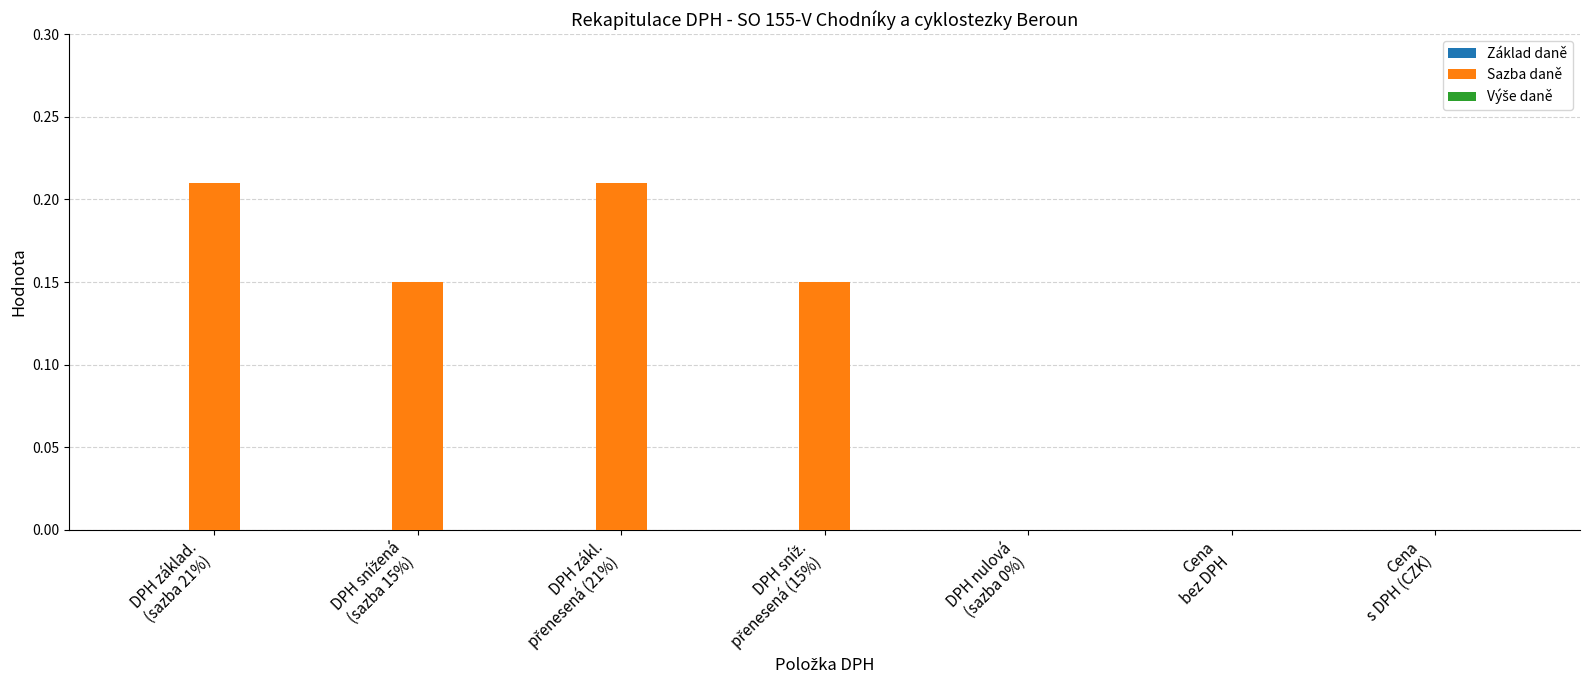

What is the sum of all values?

0.7